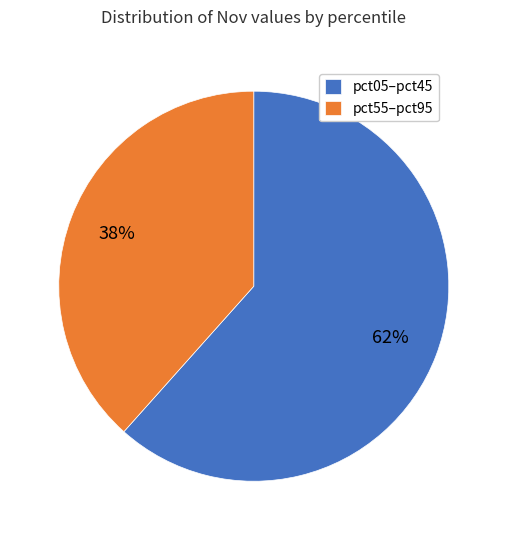

Which slice represents more than half of the pie?

pct05–pct45